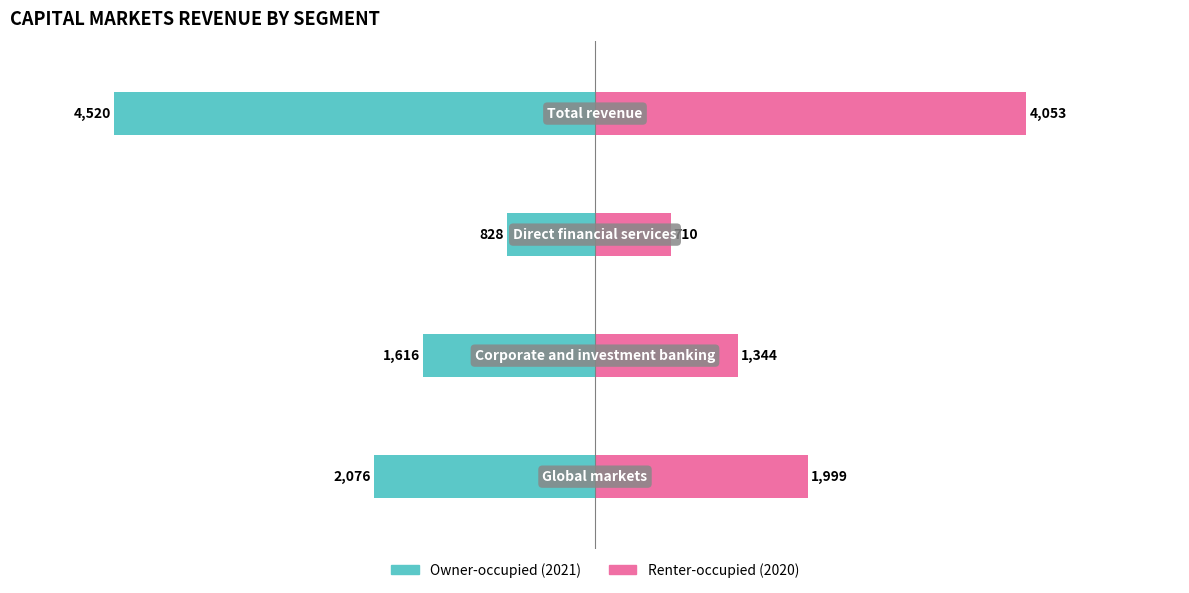

Reading right to left, extract all data points from this chart.

Owner-occupied (2021): 3=-4520	2=-828	1=-1616	0=-2076
Renter-occupied (2020): 3=4053	2=710	1=1344	0=1999